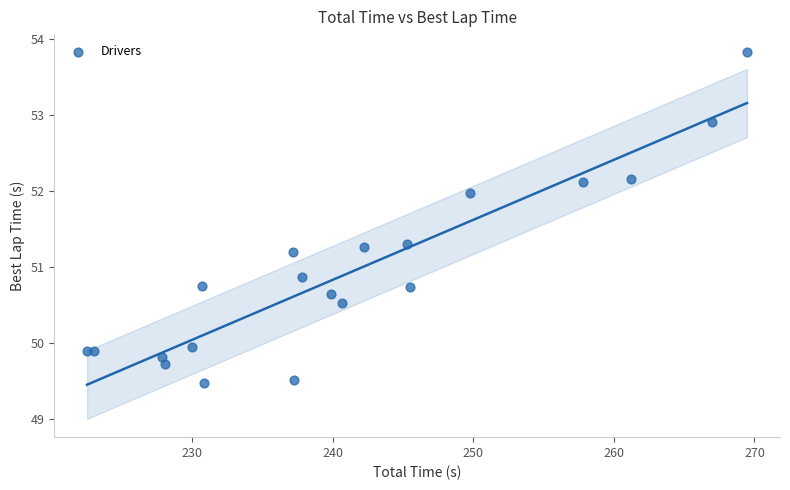

What Y value in the scatter plot is closest to 51?

50.9